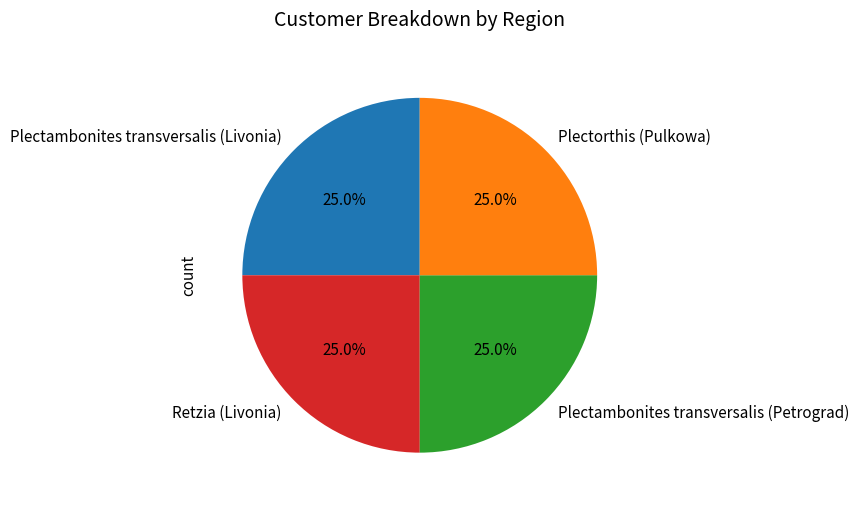

Is there any slice that represents more than half of the pie?

No